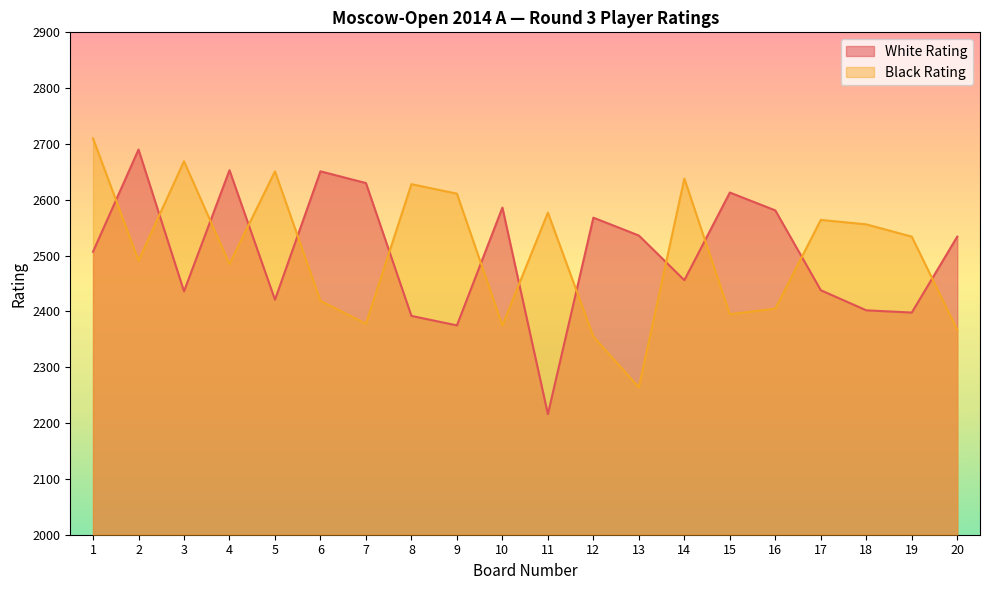

What is the difference between the White Rating values at 16 and 5?

160